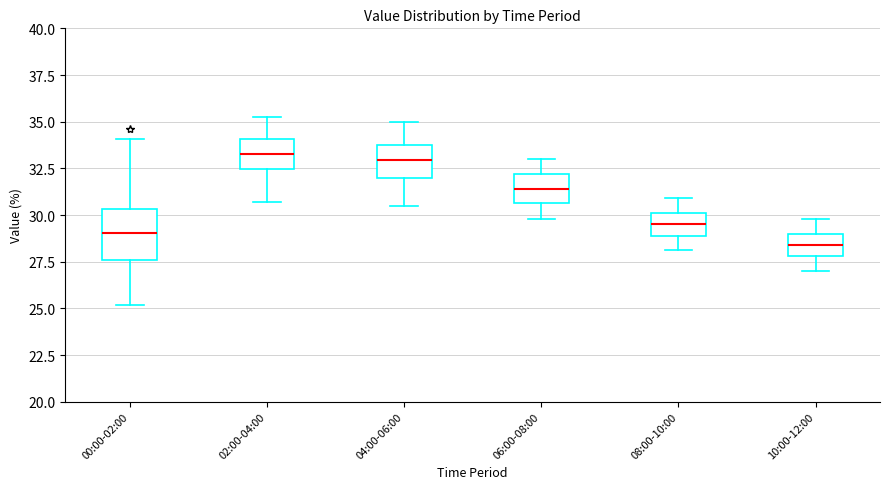

Which box is the tallest, from its lower edge to its upper edge?

00:00-02:00